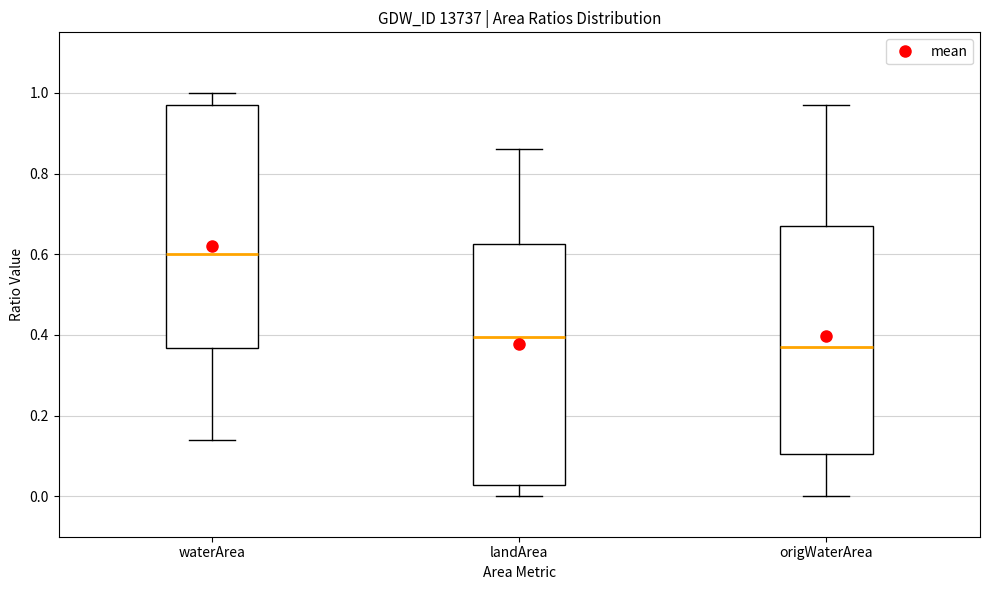

Which box's median line is the lowest?

origWaterArea